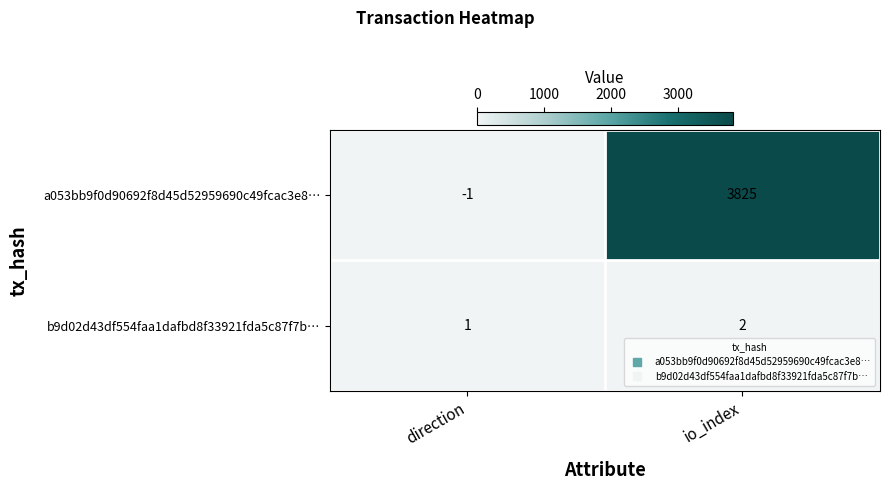

How many data points does each series have?

2